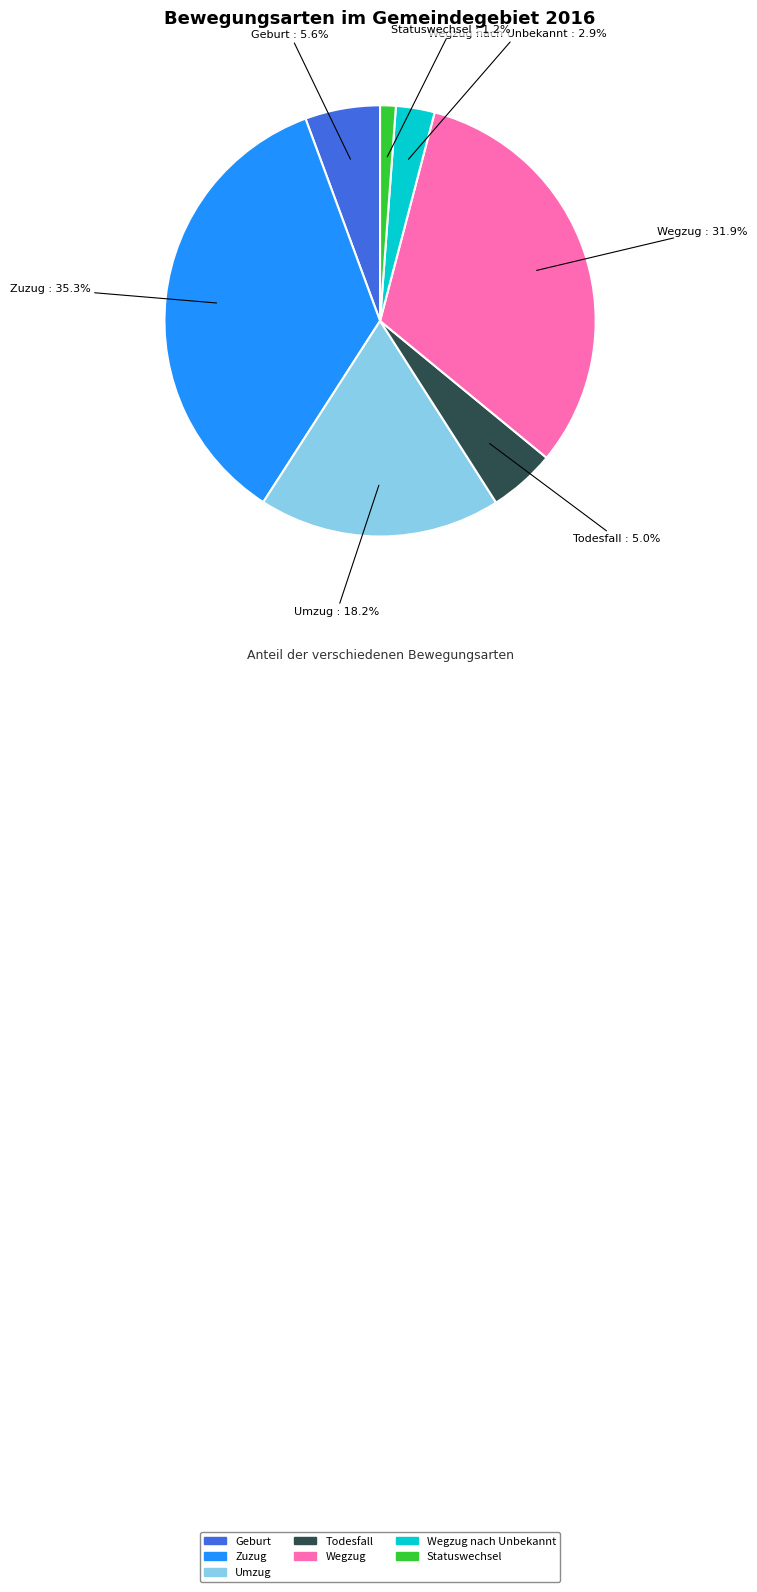

Is the sum of Zuzug and Geburt greater than half?

No